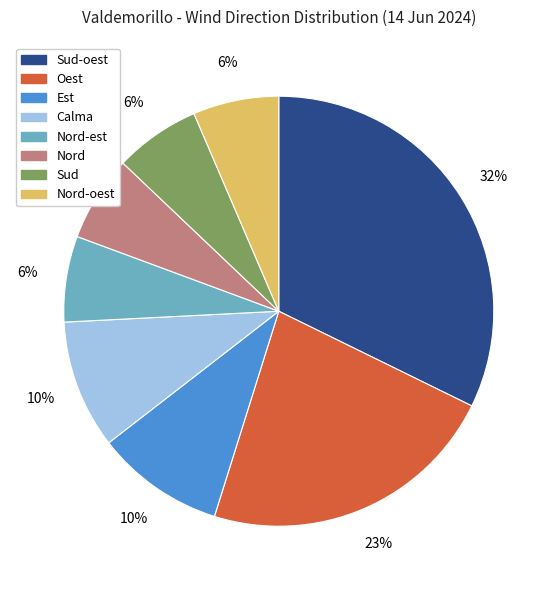

To the nearest percent, what is the average slice percentage?

12%